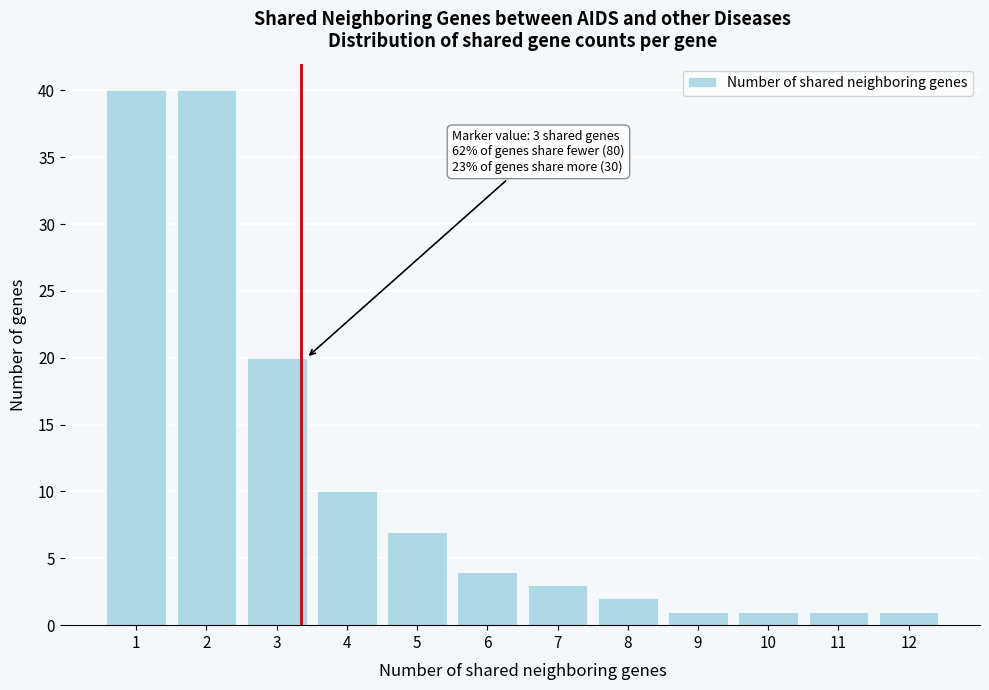

Reading left to right, extract all data points from this chart.

1=40	2=40	3=20	4=10	5=7	6=4	7=3	8=2	9=1	10=1	11=1	12=1